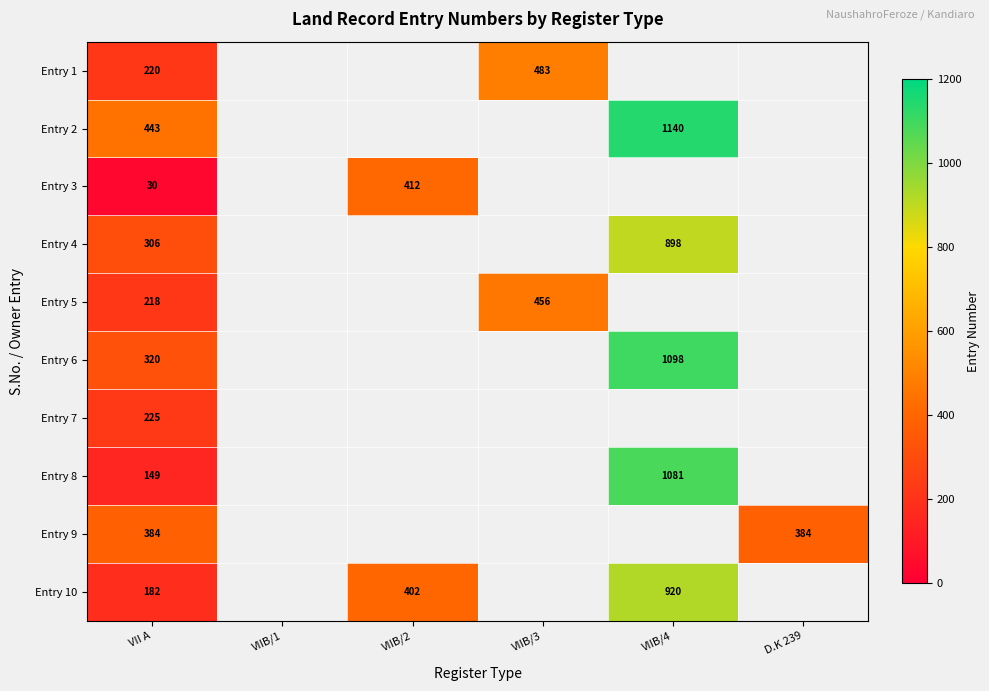

The value of Entry 10 at VII A is 88. True or false?

False